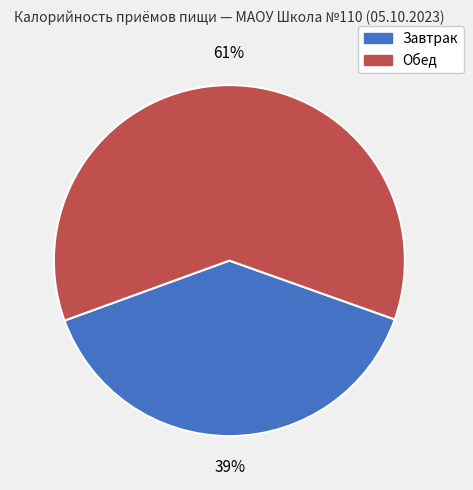

What percentage is the Обед slice, to the nearest percent?

61%